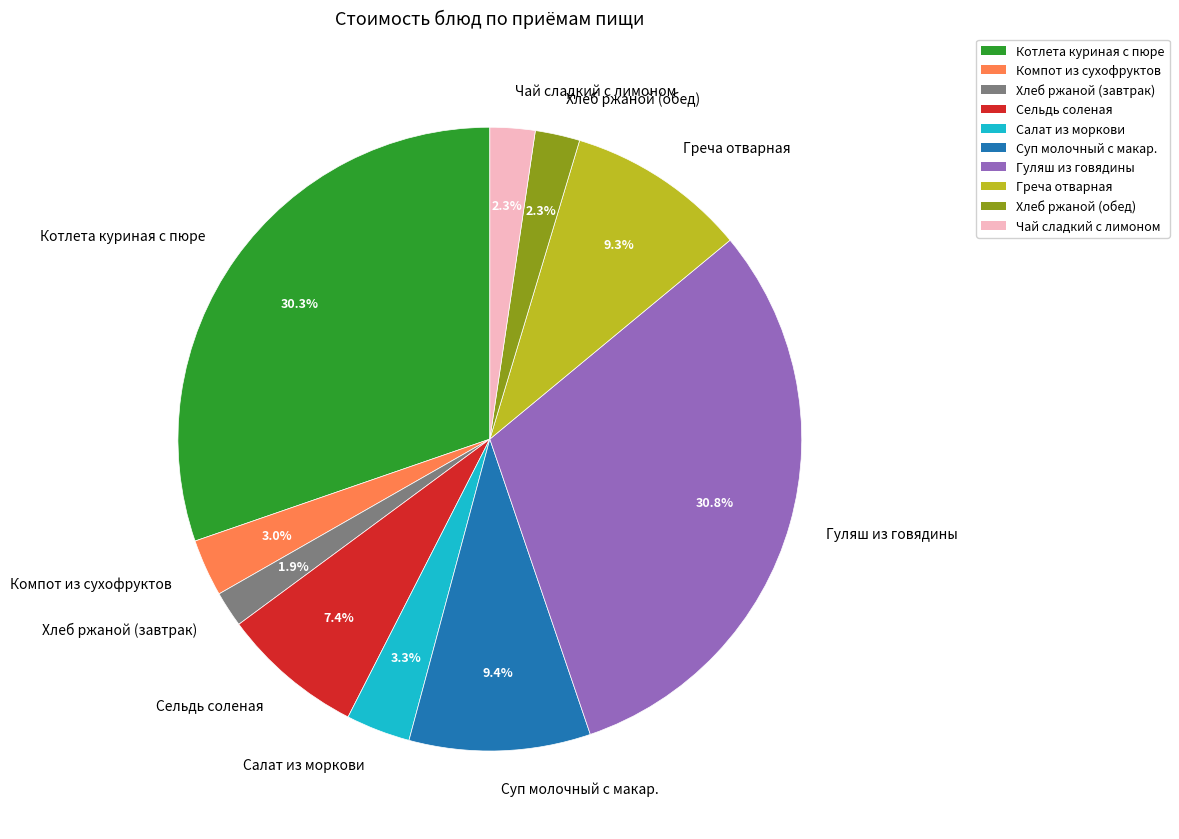

Is the sum of Хлеб ржаной (завтрак) and Компот из сухофруктов greater than half?

No